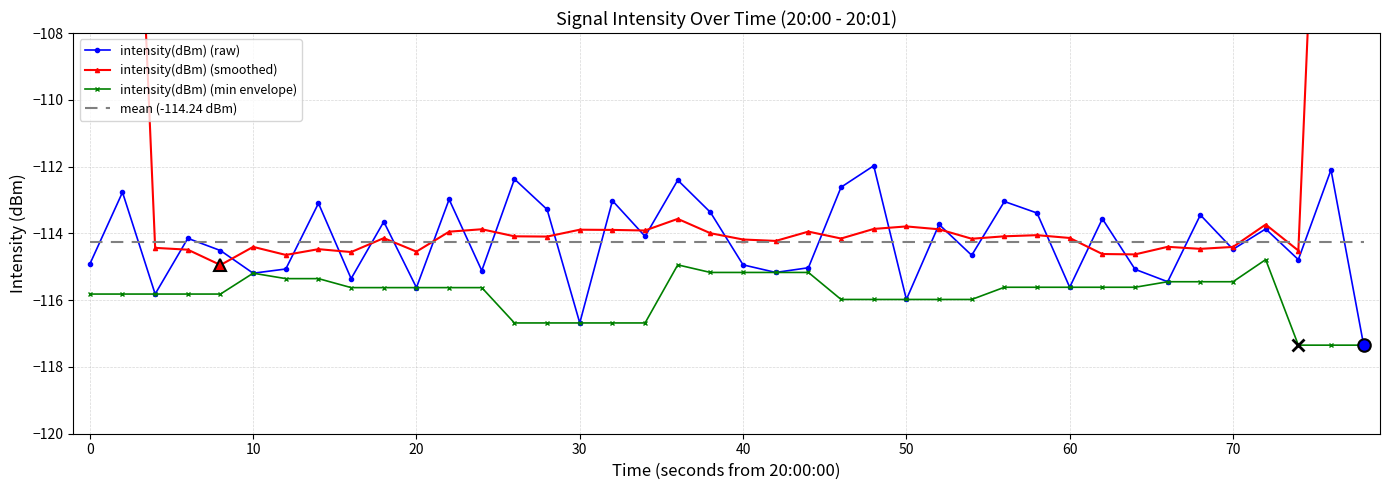

The value of intensity(dBm) (min envelope) at 70 is -79.4. True or false?

False